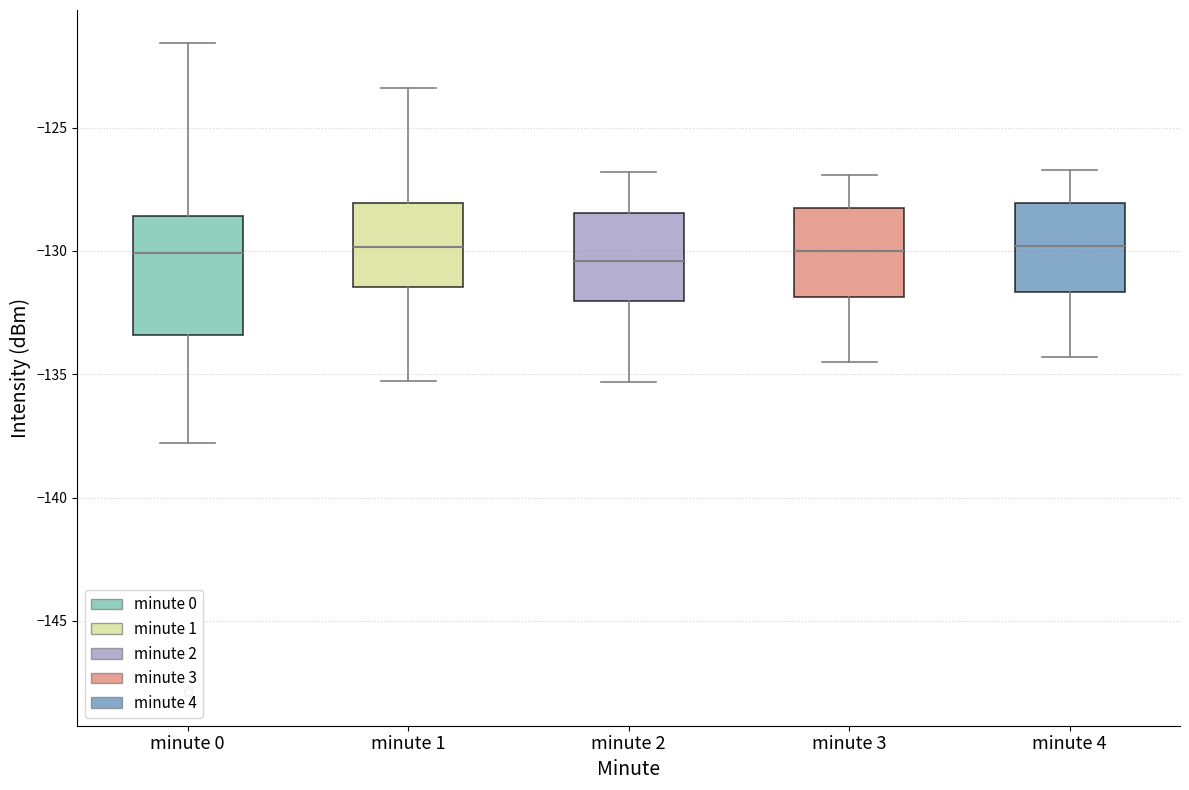

Reading left to right, transcribe this box plot: for each box, give where its median line is, the range the box spans, and where its two whiskers end, as read against the y-axis. The values are not printed on the chart, so give them approximately, as read against the axis.

minute 0: median -130.0, box -133.5 to -128.5, whiskers -138.0 to -121.5
minute 1: median -130.0, box -131.5 to -128.0, whiskers -135.5 to -123.5
minute 2: median -130.5, box -132.0 to -128.5, whiskers -135.5 to -127.0
minute 3: median -130.0, box -132.0 to -128.5, whiskers -134.5 to -127.0
minute 4: median -130.0, box -131.5 to -128.0, whiskers -134.5 to -126.5